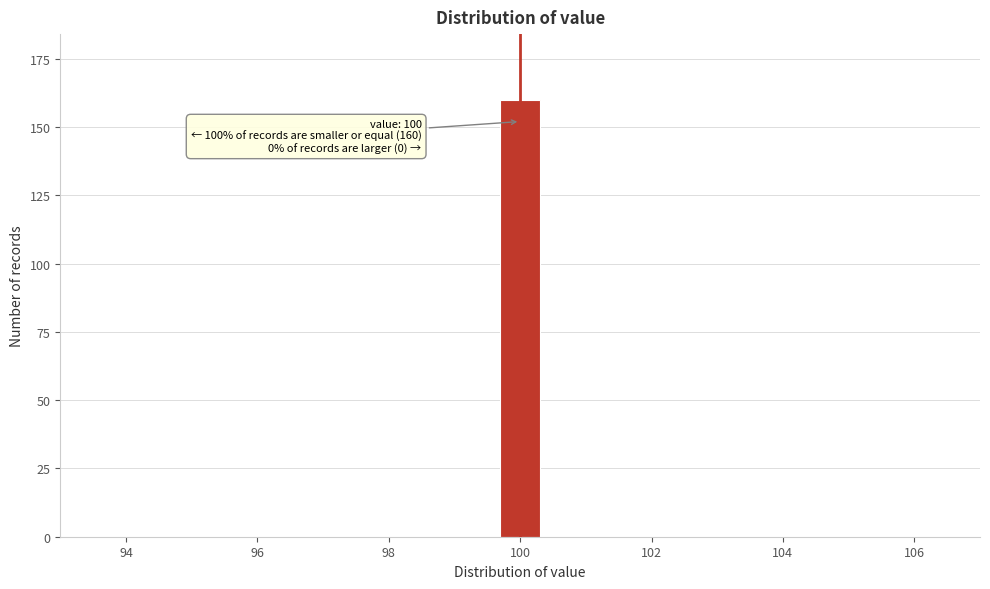

Around what value on the x-axis is the tallest bar? Give the approximate position of its centre, as read against the axis.

100.0